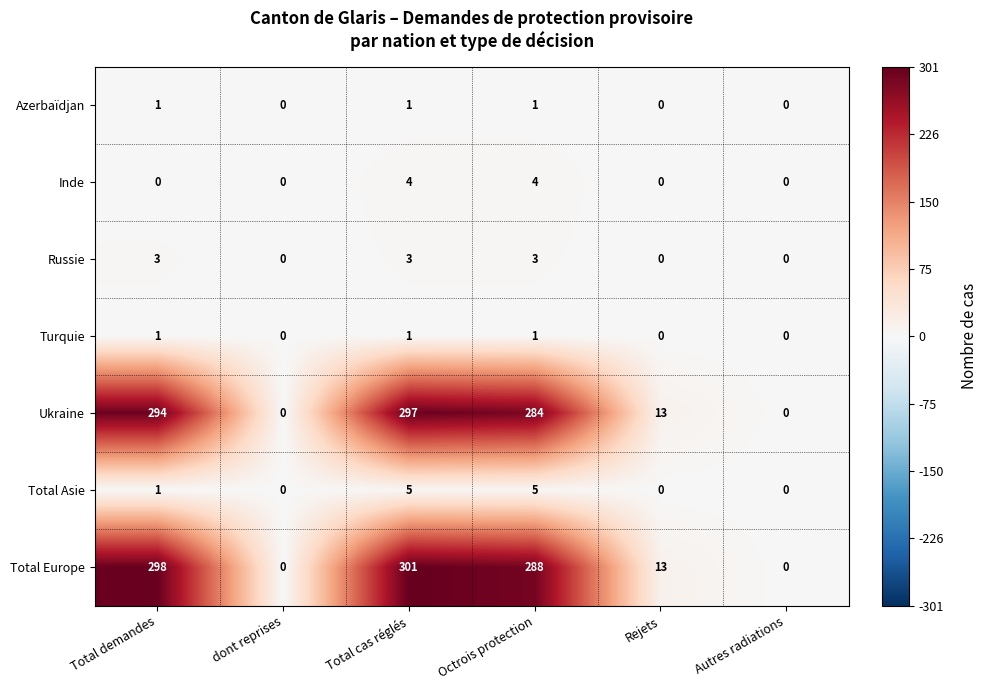

Between Octrois protection and Autres radiations, which series saw the biggest shift?

Total Europe